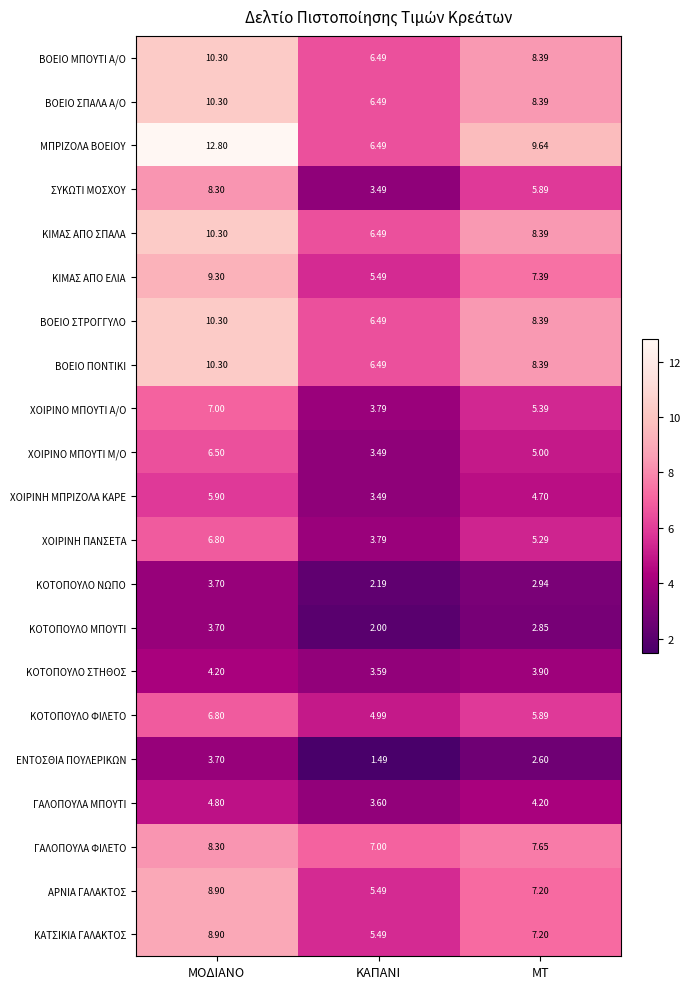

How many data points in ΚΙΜΑΣ ΑΠΟ ΣΠΑΛΑ are less than 8?

1